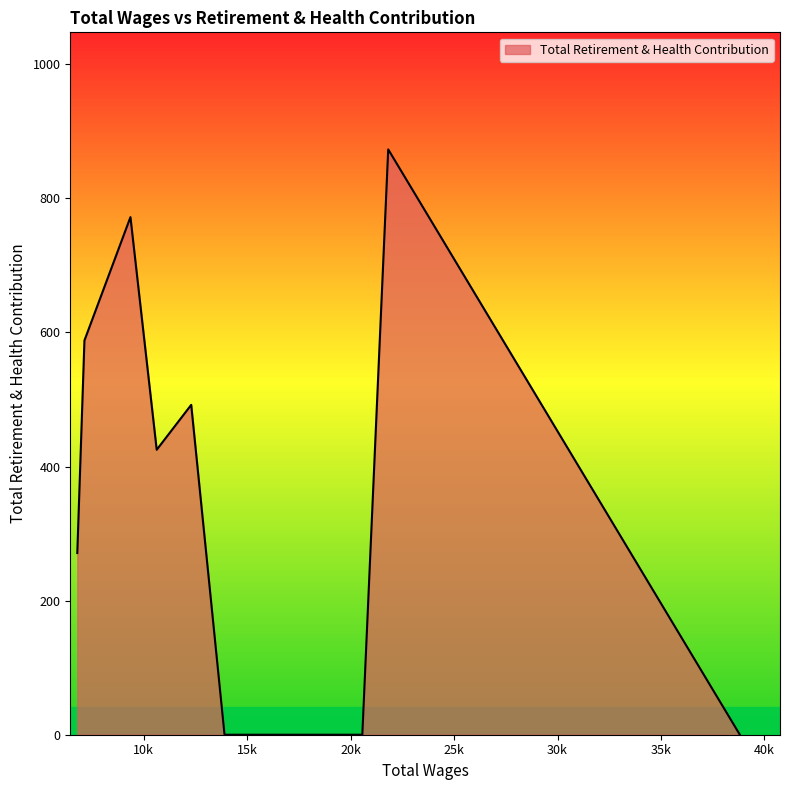

How many interior local peaks (higher than both neighbors) does the data have?

3